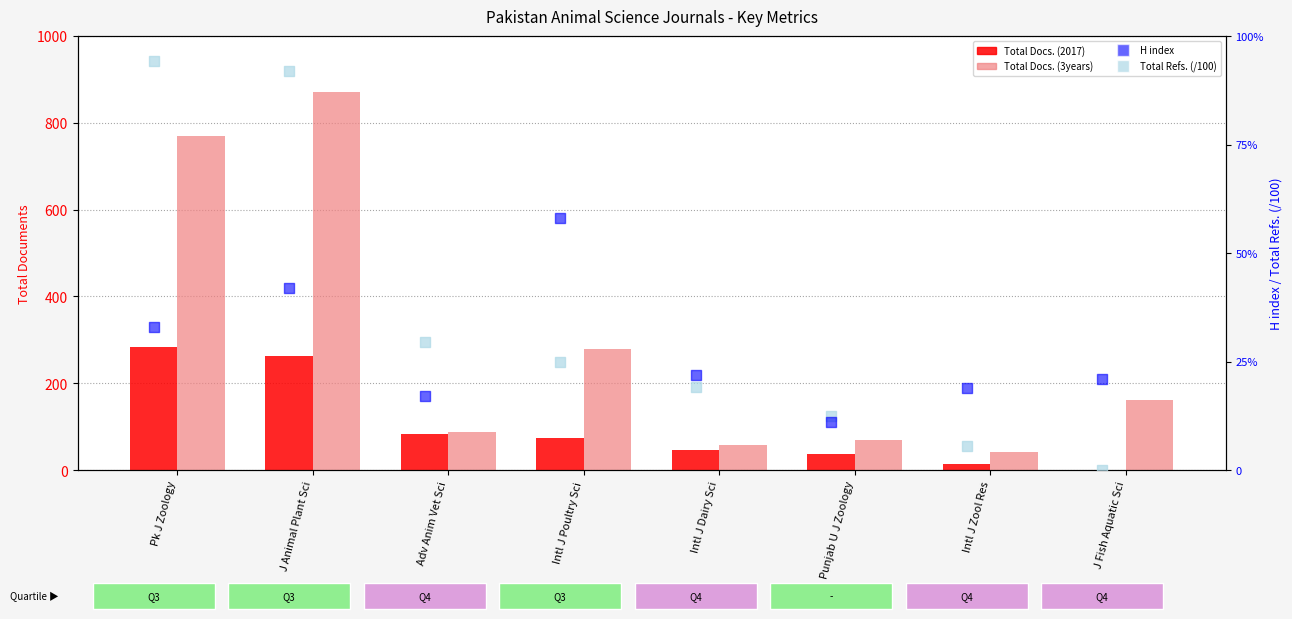

Which series has the widest spread of Y values?

Total Docs. (3years)